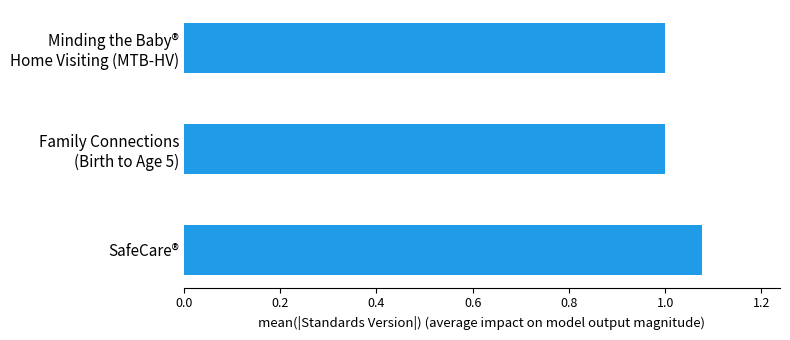

Is it true that the value at SafeCare® is 1.6?

False